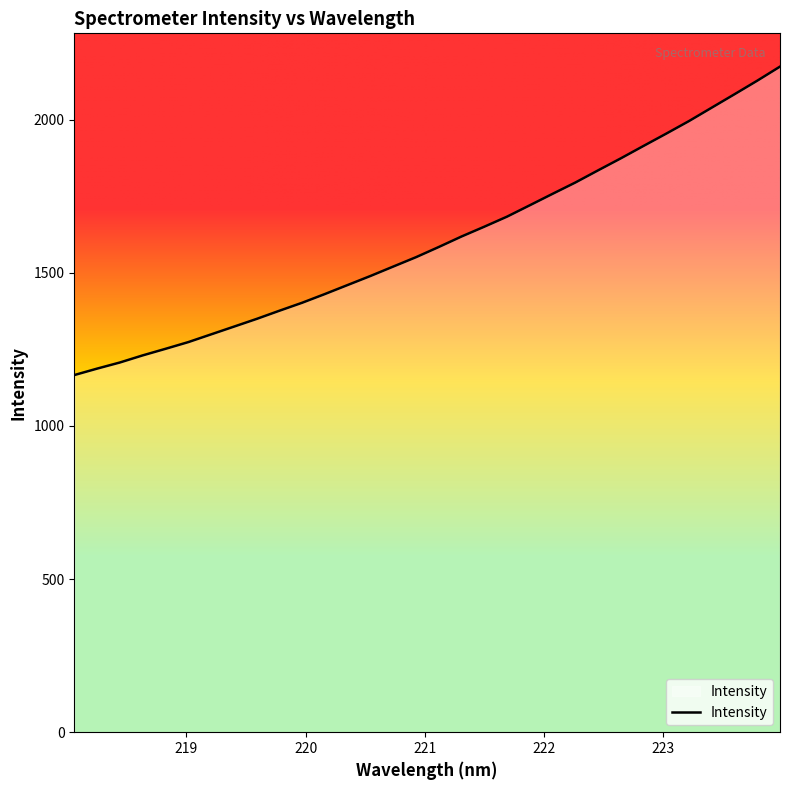

What is the difference between the maximum and minimum values?

1007.0